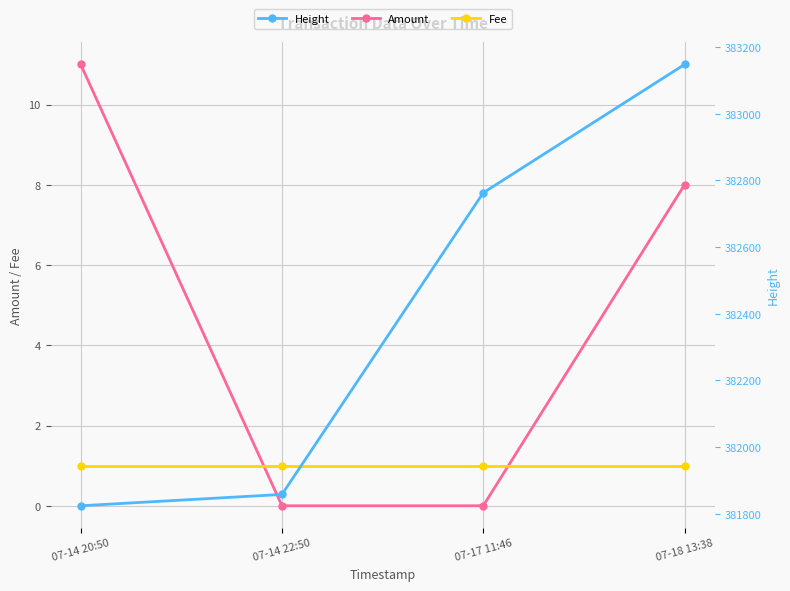

What is the label of the 4th point from the left?

07-18 13:38